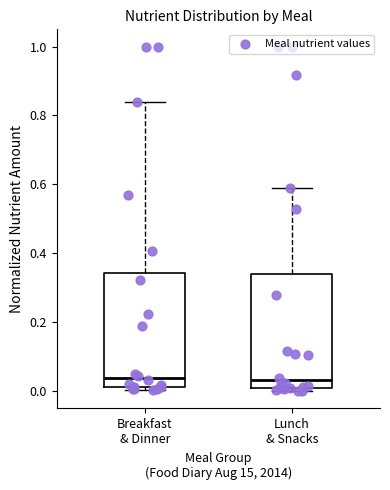

Reading left to right, transcribe this box plot: for each box, give where its median line is, the range the box spans, and where its two whiskers end, as read against the y-axis. The values are not printed on the chart, so give them approximately, as read against the axis.

Breakfast & Dinner: median 0.04, box 0.02 to 0.34, whiskers 0.00 to 0.84
Lunch & Snacks: median 0.04, box 0.00 to 0.34, whiskers 0.00 (just below the box's lower edge) to 0.58